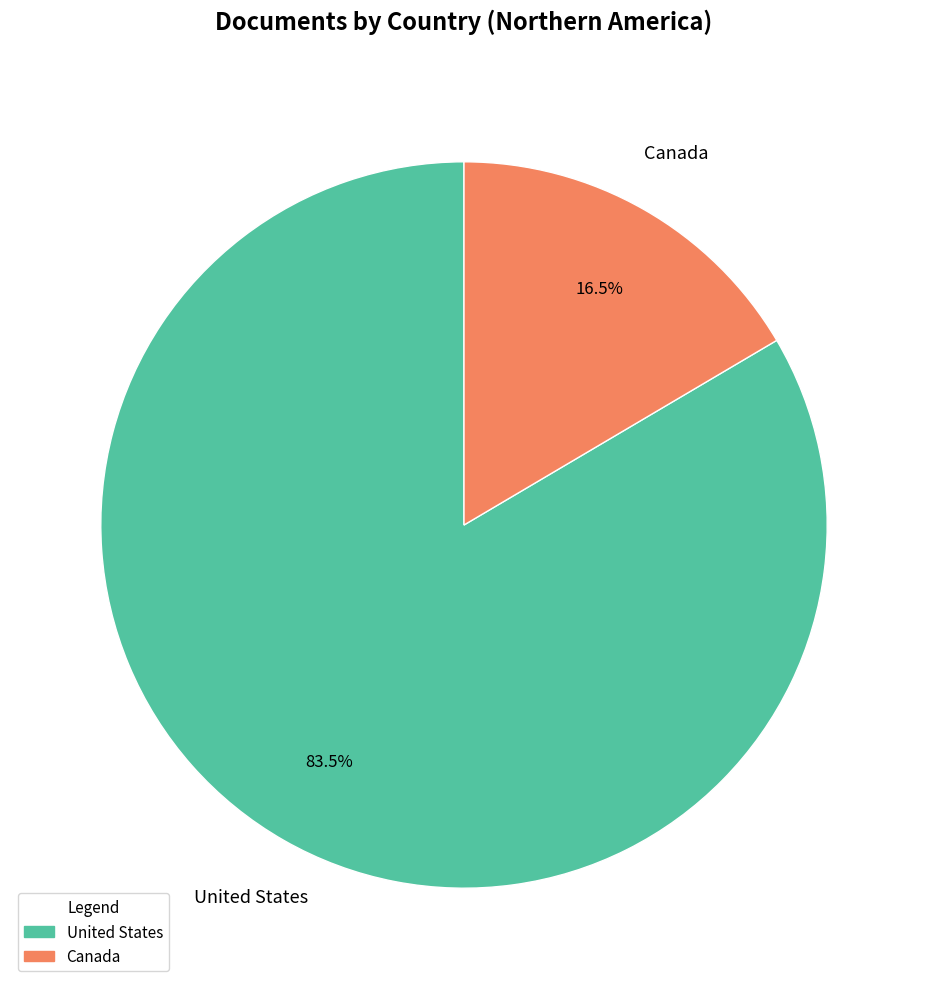

Which slice is the largest?

United States